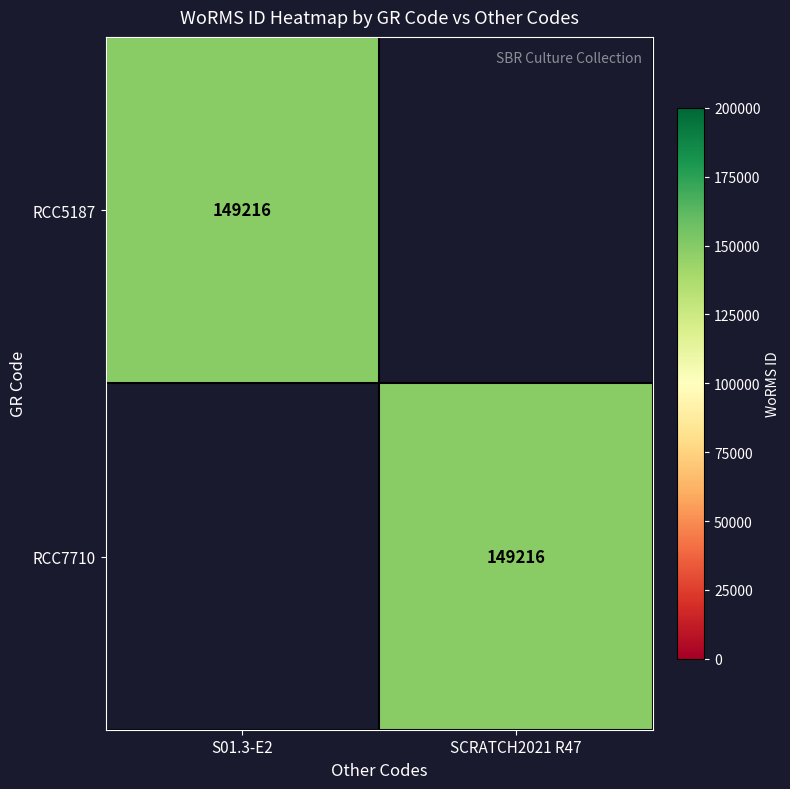

Is it true that RCC5187 equals 149216 at S01.3-E2?

True